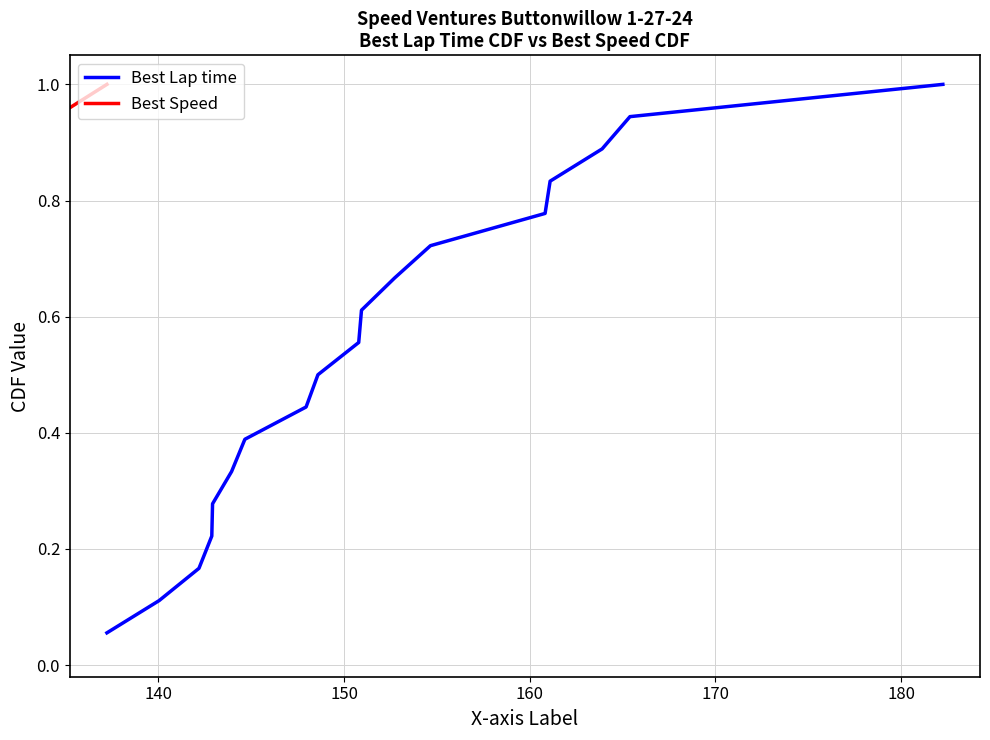

How many lines are shown in the chart?

2